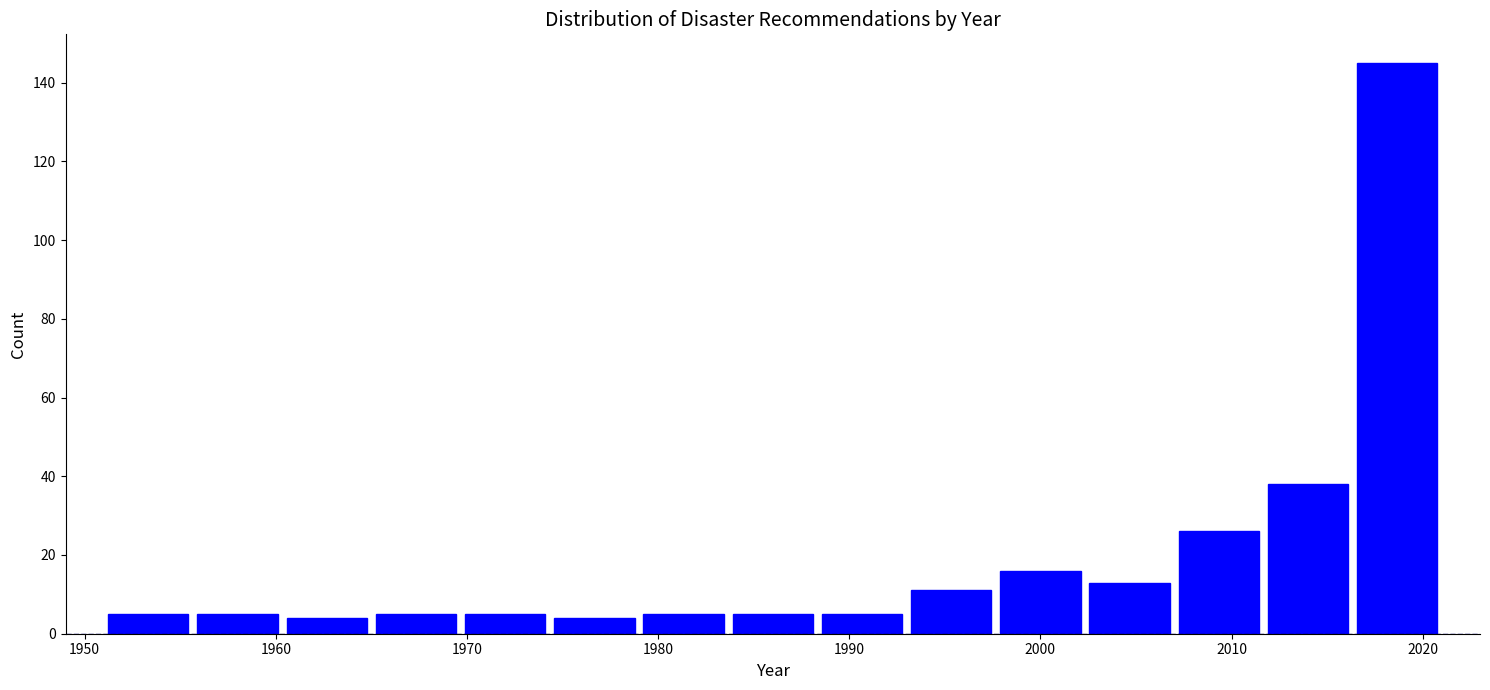

Which range on the x-axis has the tallest bar?

2016 to 2021